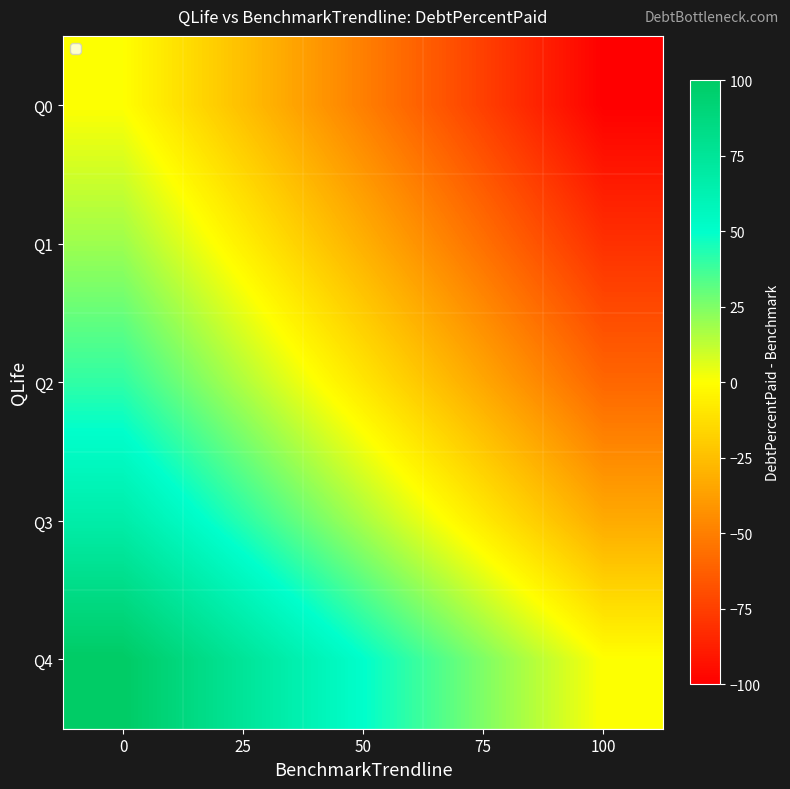

Which series has the widest spread of values?

Q0